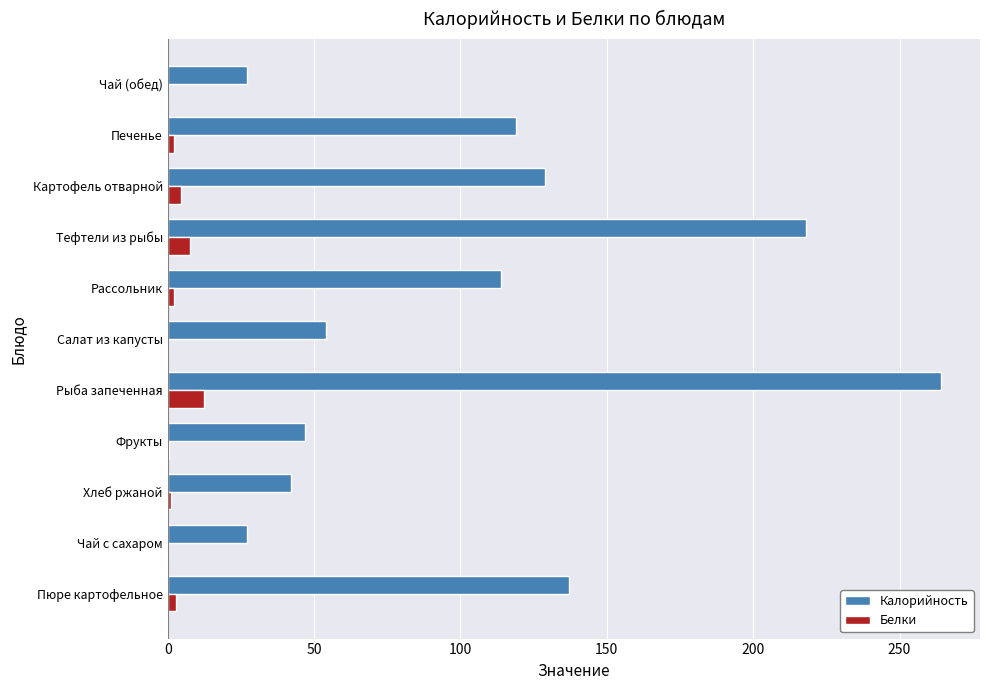

What is the maximum value shown in the chart?

264.3